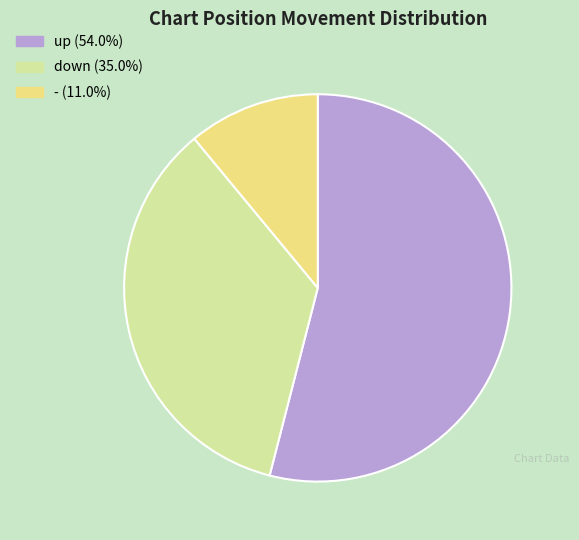

Rank the categories by value from lowest to highest.

-, down, up